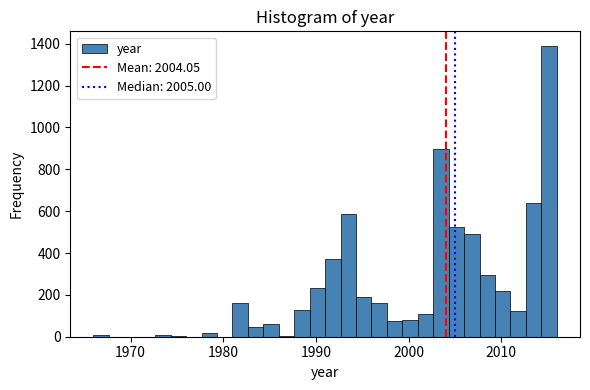

Read against the x-axis, roughly where is the centre of the tallest bar?

2015